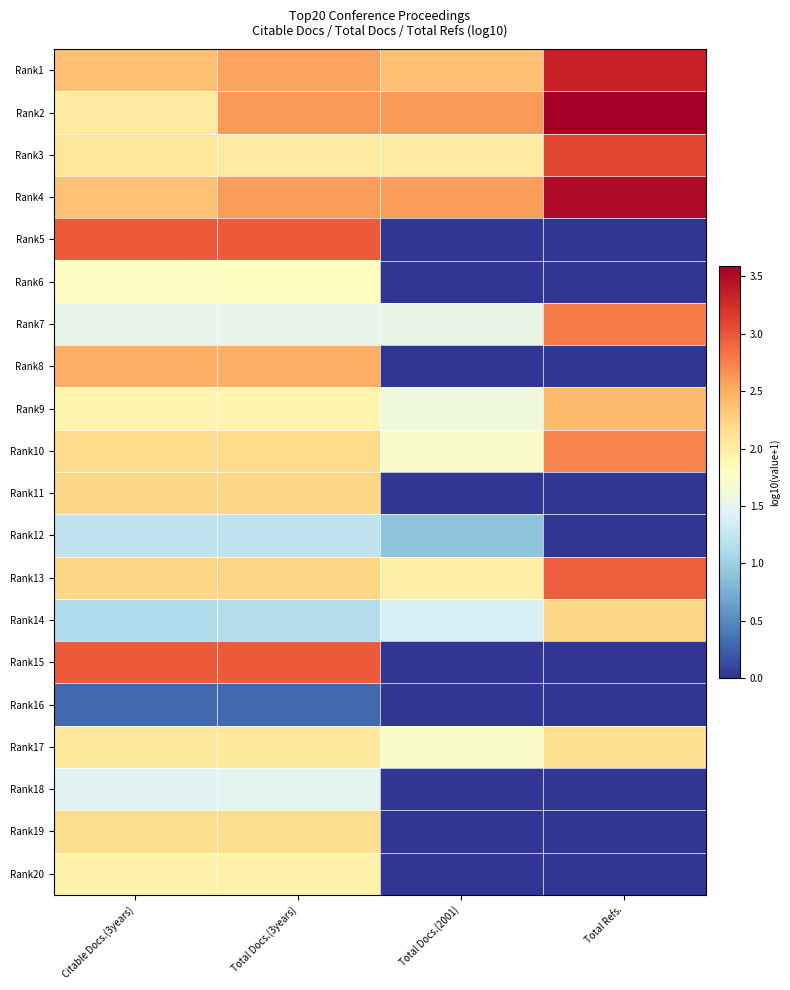

How many series are shown in this chart?

20